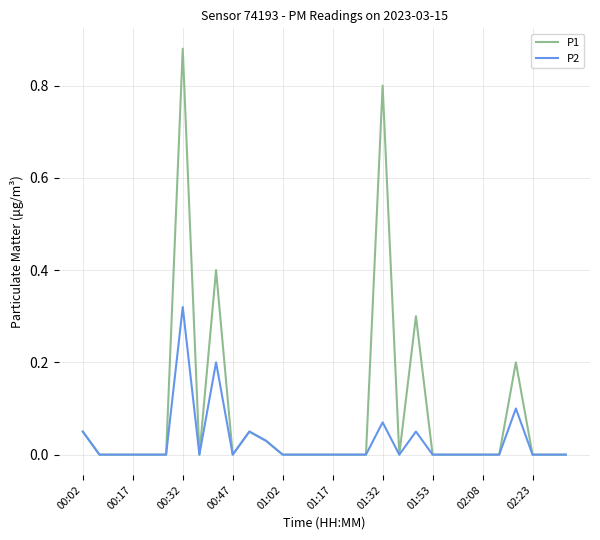

Rank the series by their average value, from lowest to highest.

P2, P1